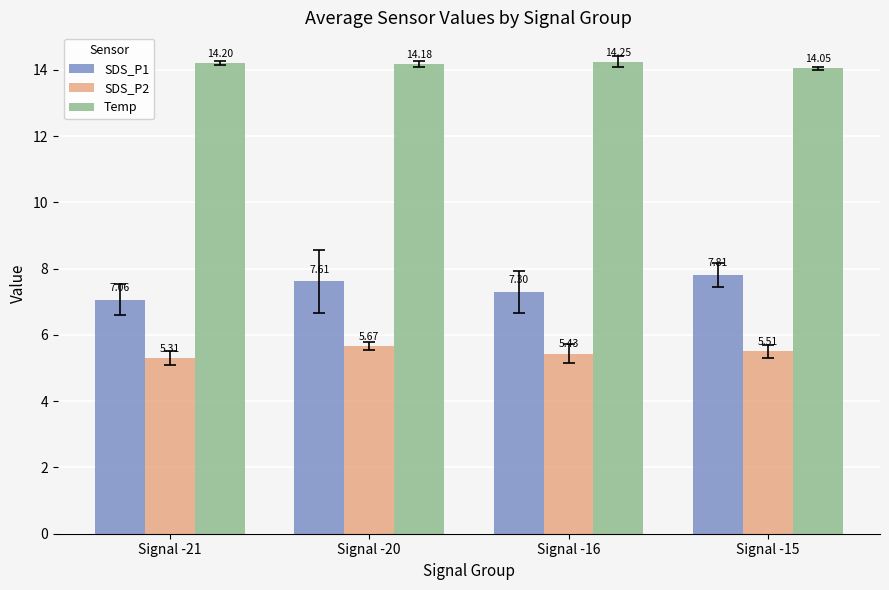

Rank the series at Signal -15 from highest to lowest value.

Temp, SDS_P1, SDS_P2